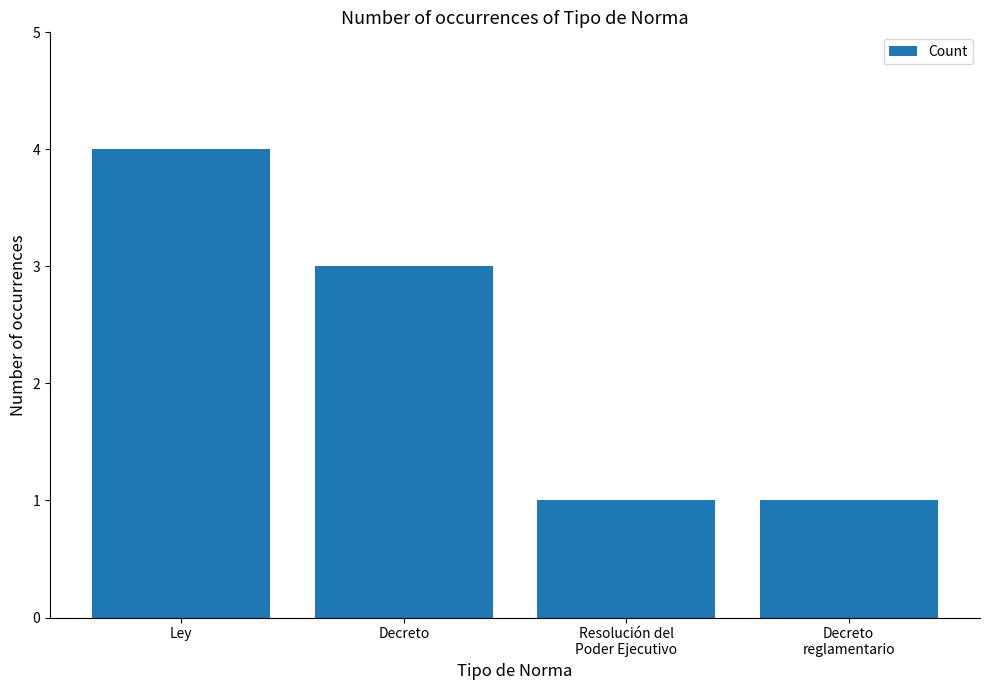

What position from the left is Decreto?

2